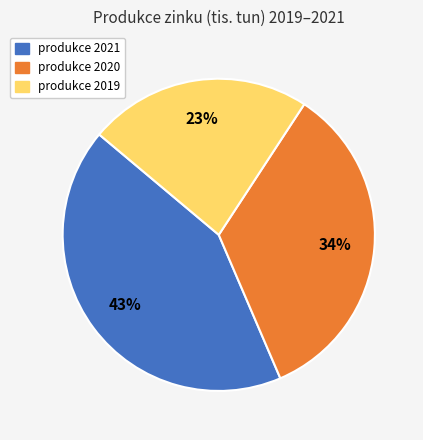

To the nearest percent, what is the difference between the produkce 2020 and produkce 2019 slice percentages?

11%